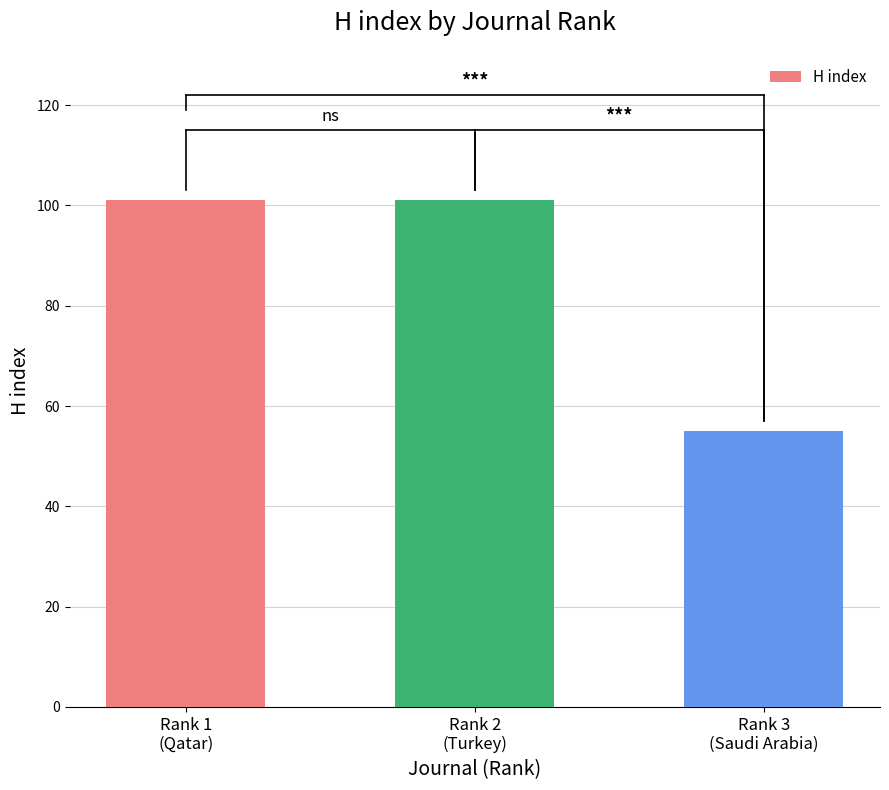

Are the bars grouped side by side (vs. stacked)?

No